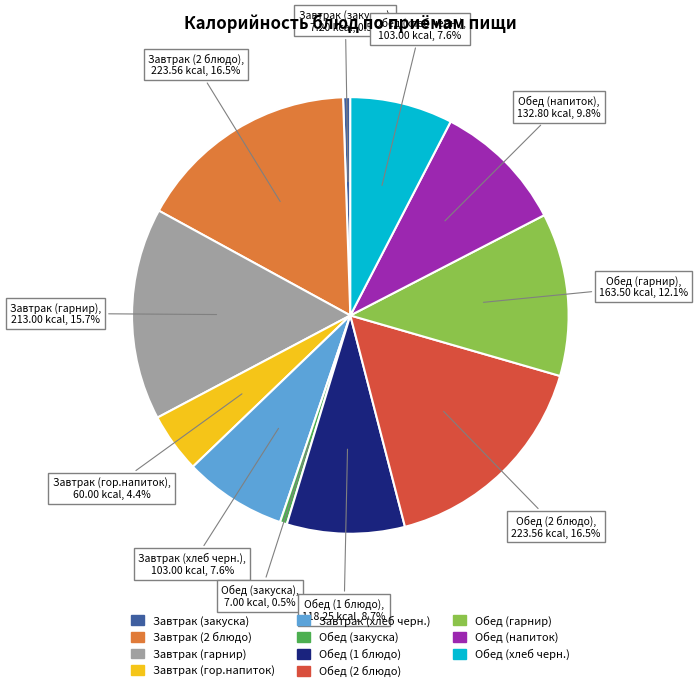

Is there a majority slice in this chart?

No